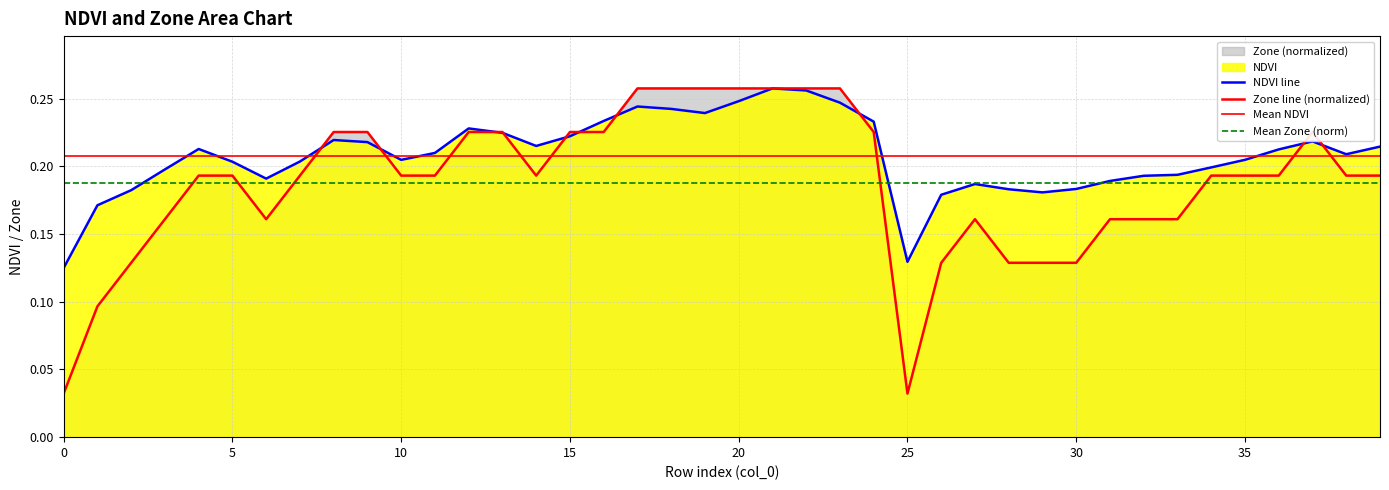

Which category has the highest value in the Zone series?

17